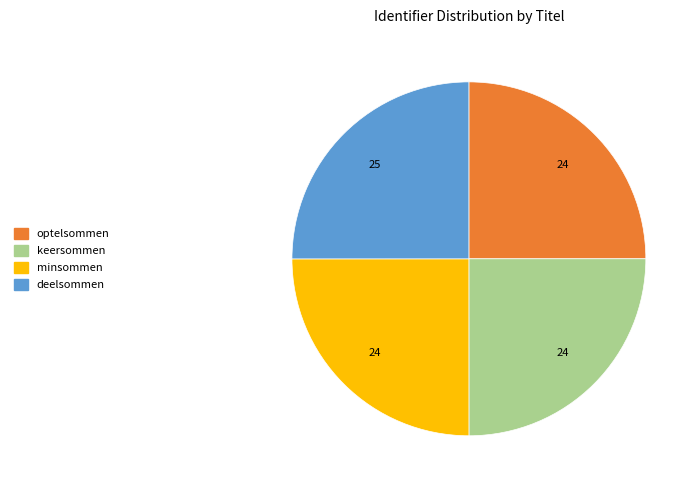

Is there a majority slice in this chart?

No